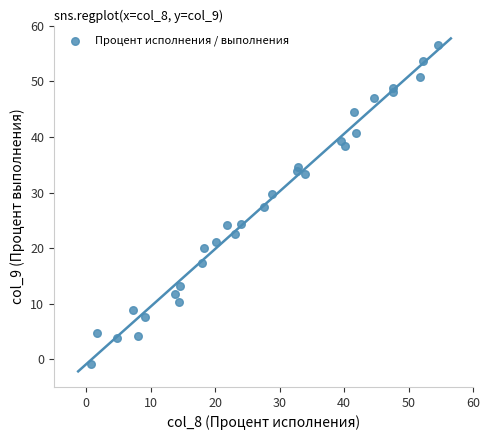

What is the range of Y values (max minus min)?

57.4